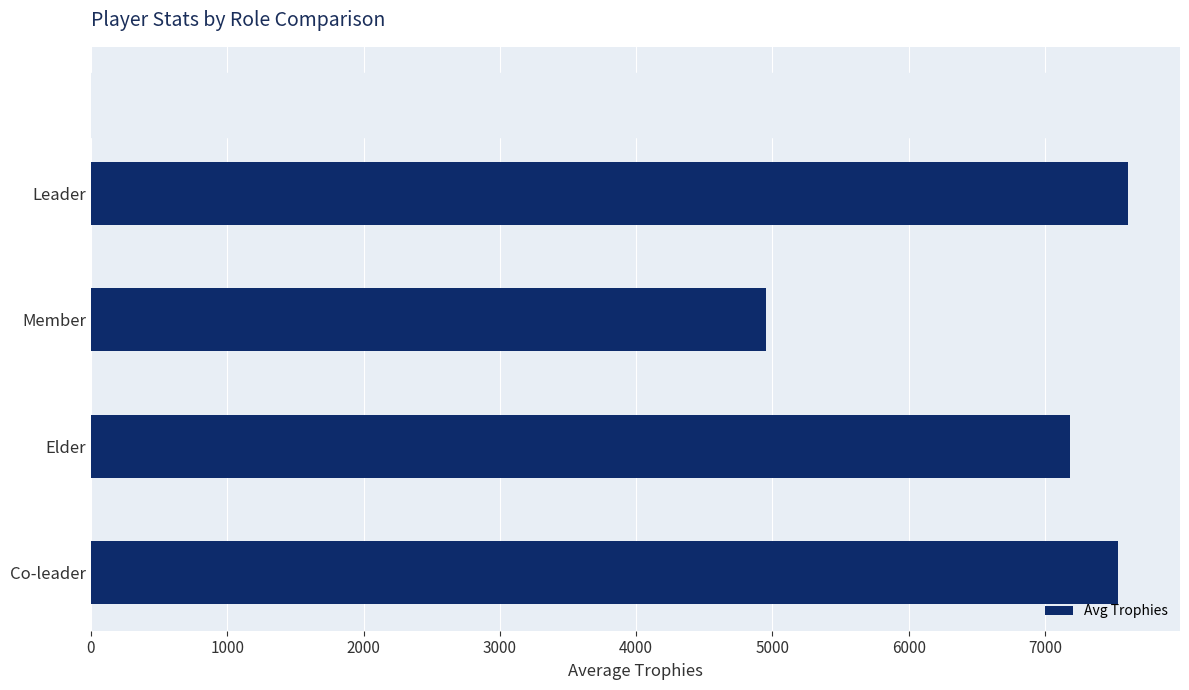

What is the average value?

6818.0